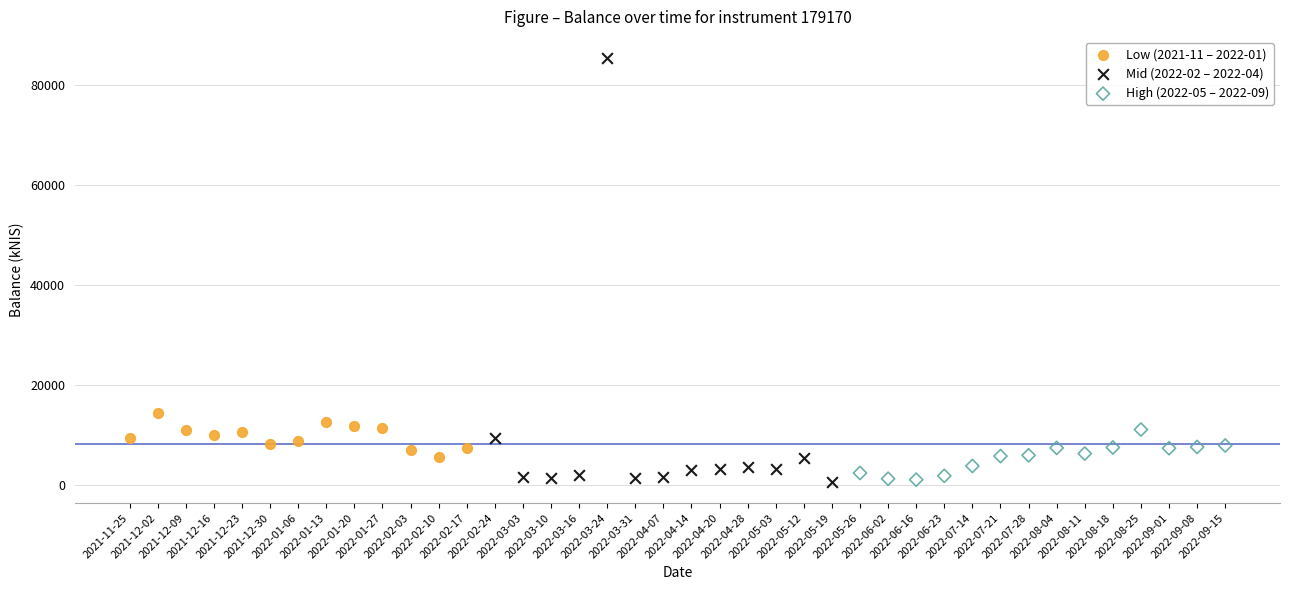

Which series contains the highest Y value?

Mid (2022-02 – 2022-04)